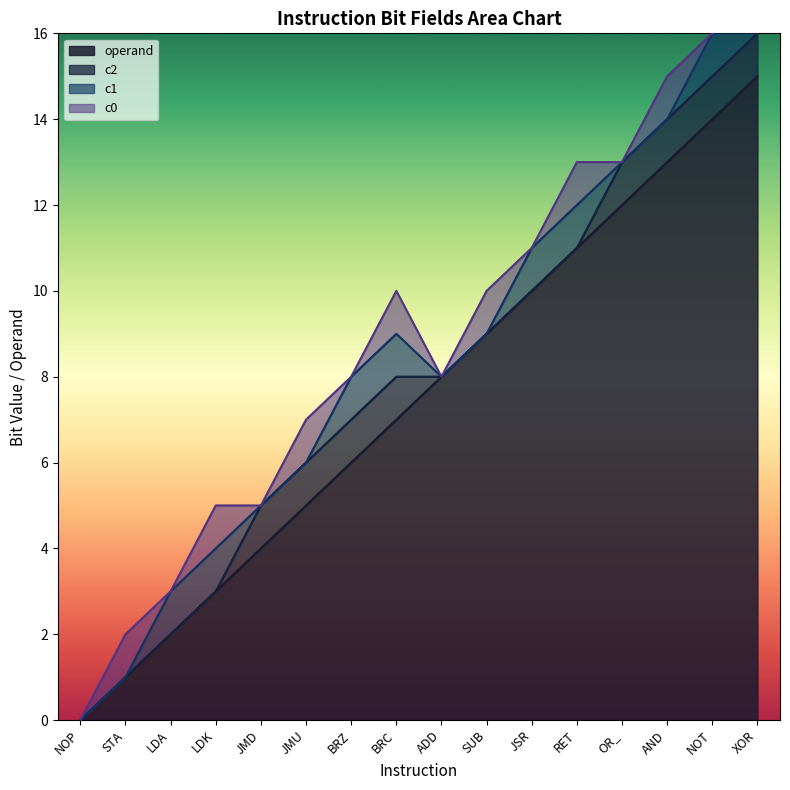

Does the chart have visible grid lines?

No